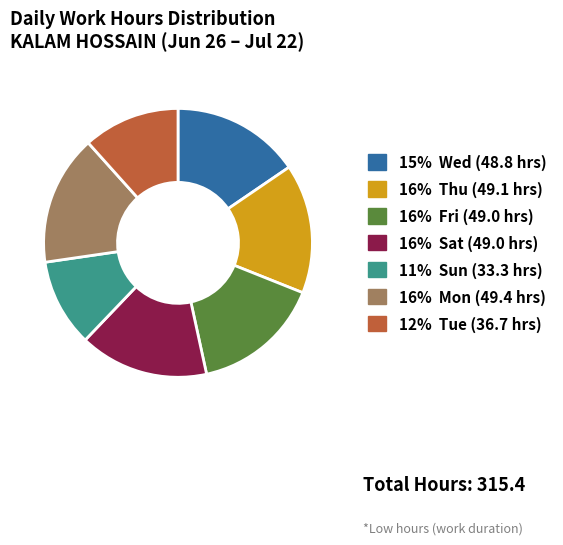

Is there a majority slice in this chart?

No